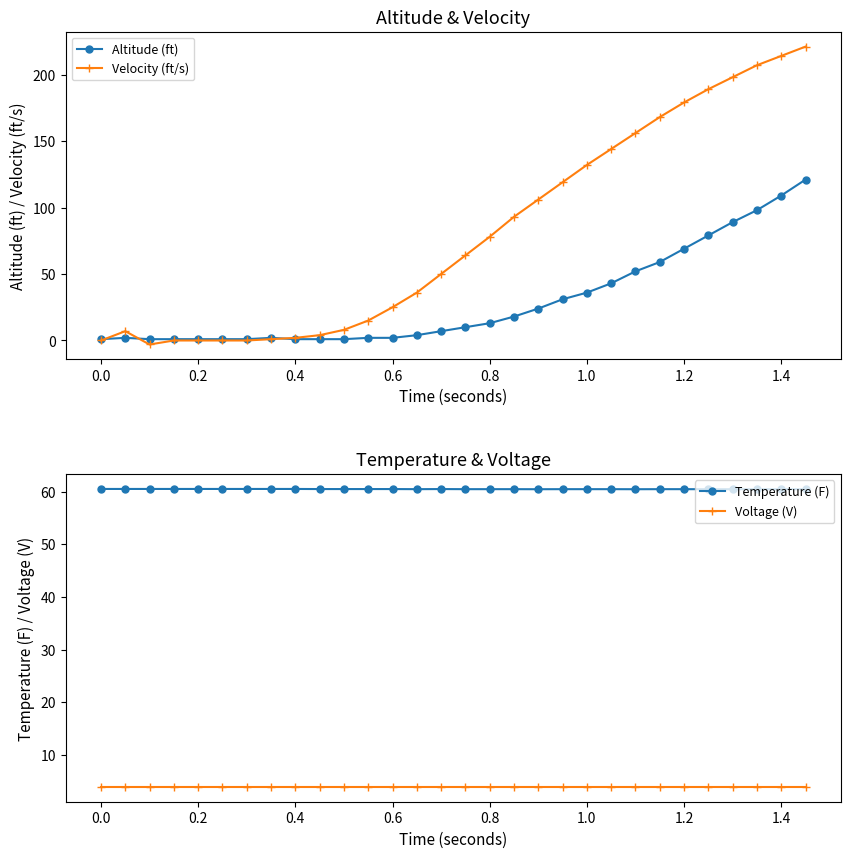

The value of Temperature (F) at 0.2 is 60.5. True or false?

True